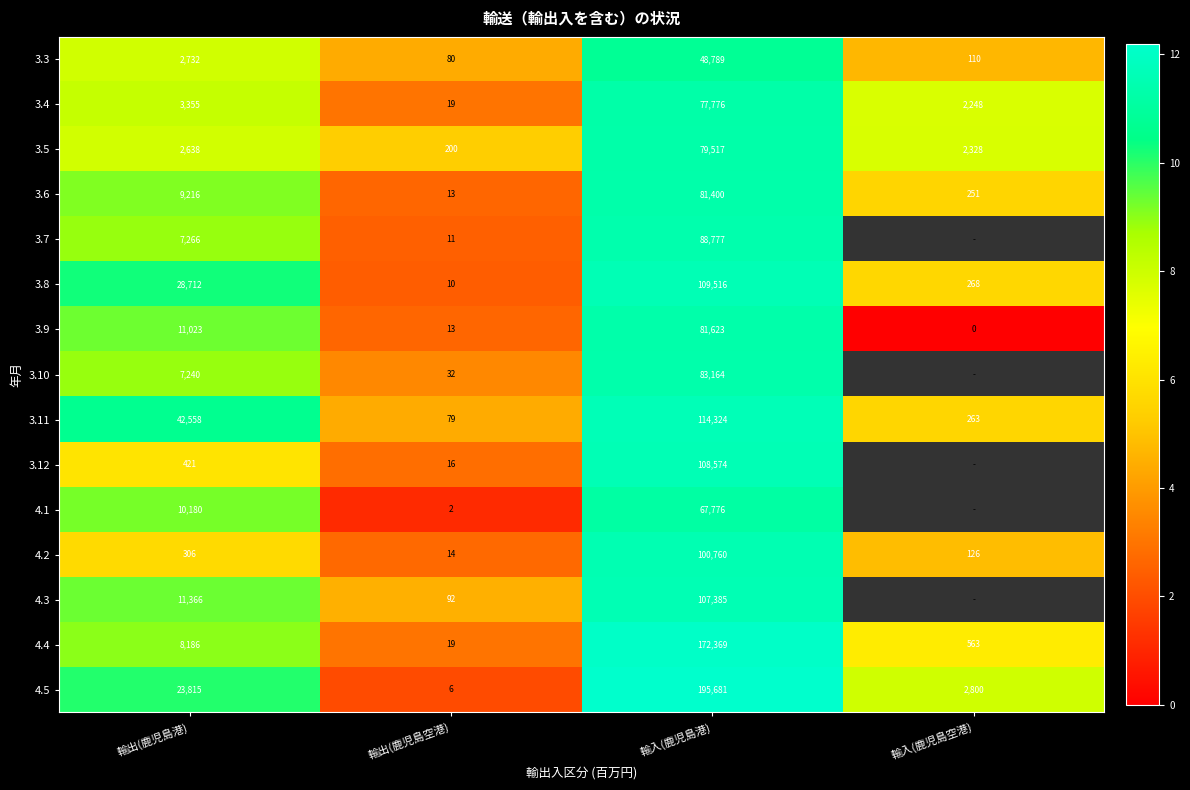

List the labels in order of 4.4 value, largest first.

輸入(鹿児島港), 輸出(鹿児島港), 輸入(鹿児島空港), 輸出(鹿児島空港)